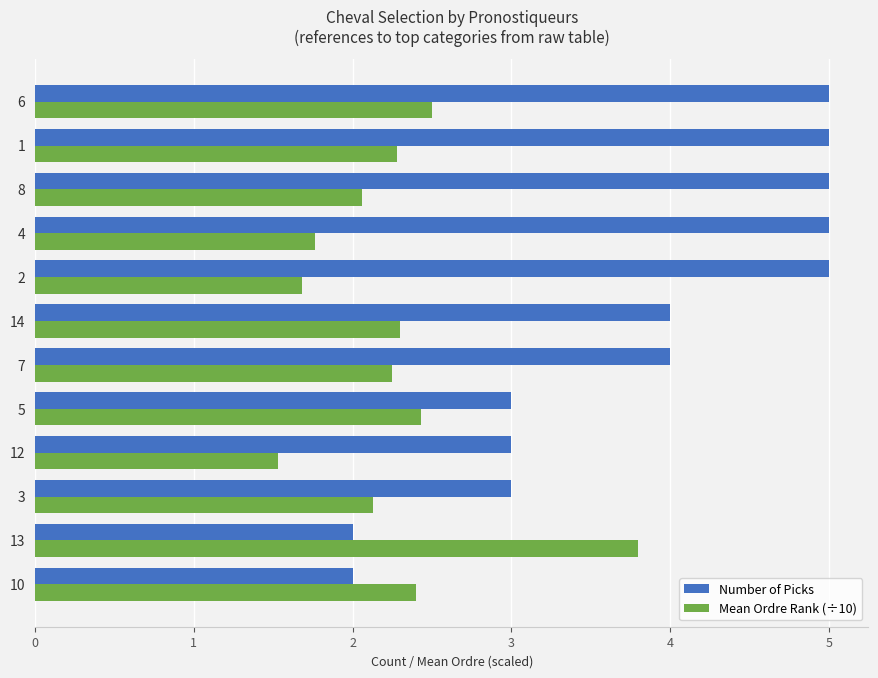

At which label does Mean Ordre Rank (÷10) reach its peak?

13